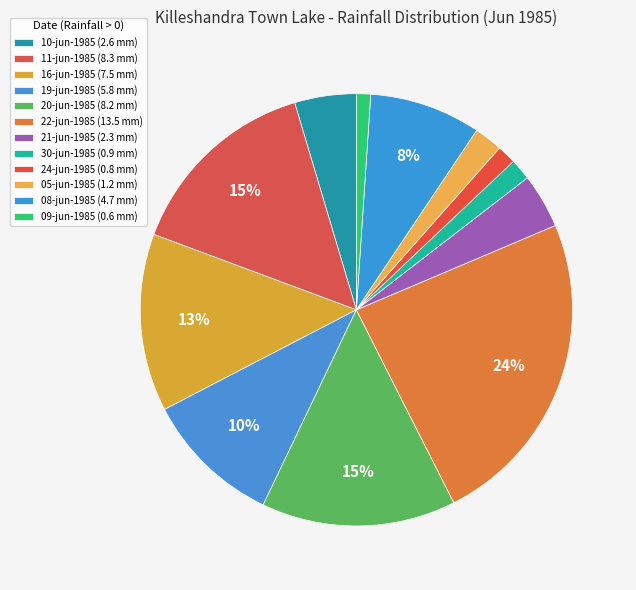

Rank the categories by value from lowest to highest.

09-jun-1985, 24-jun-1985, 30-jun-1985, 05-jun-1985, 21-jun-1985, 10-jun-1985, 08-jun-1985, 19-jun-1985, 16-jun-1985, 20-jun-1985, 11-jun-1985, 22-jun-1985